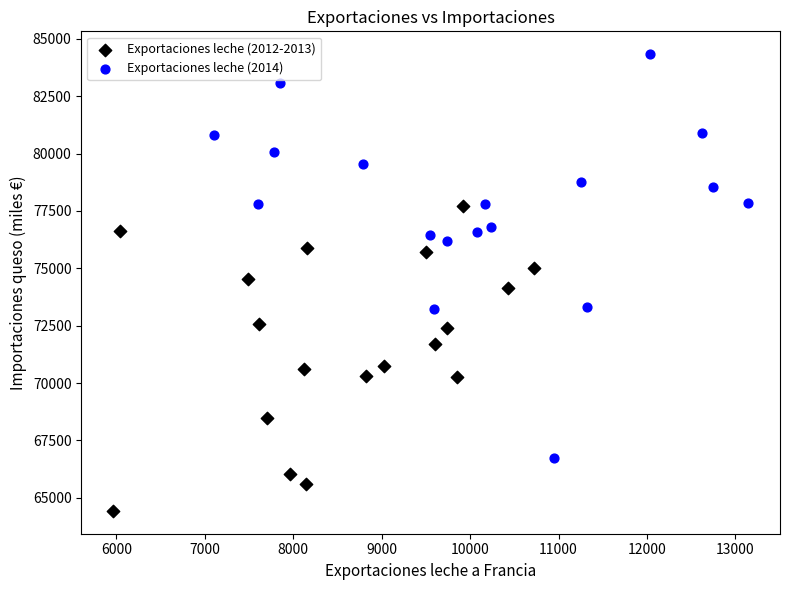

Which series reaches the maximum Y coordinate?

Exportaciones leche (2014)